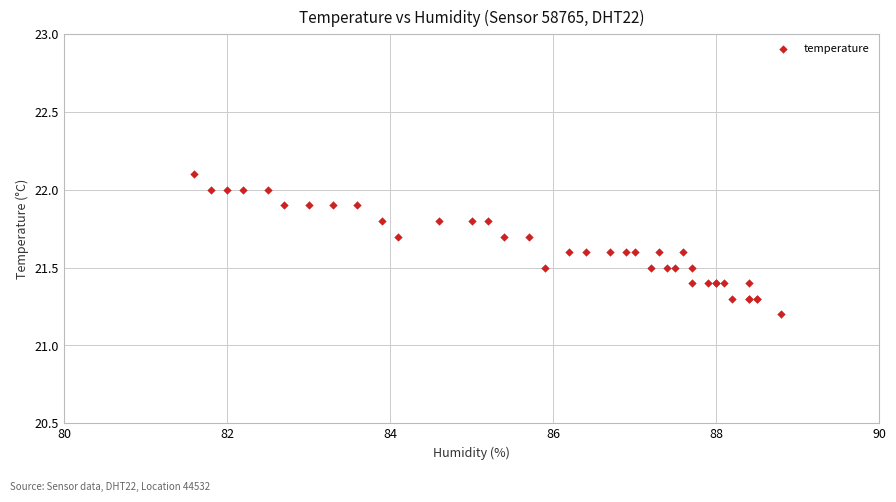

What Y value in the scatter plot is closest to 21?

21.2